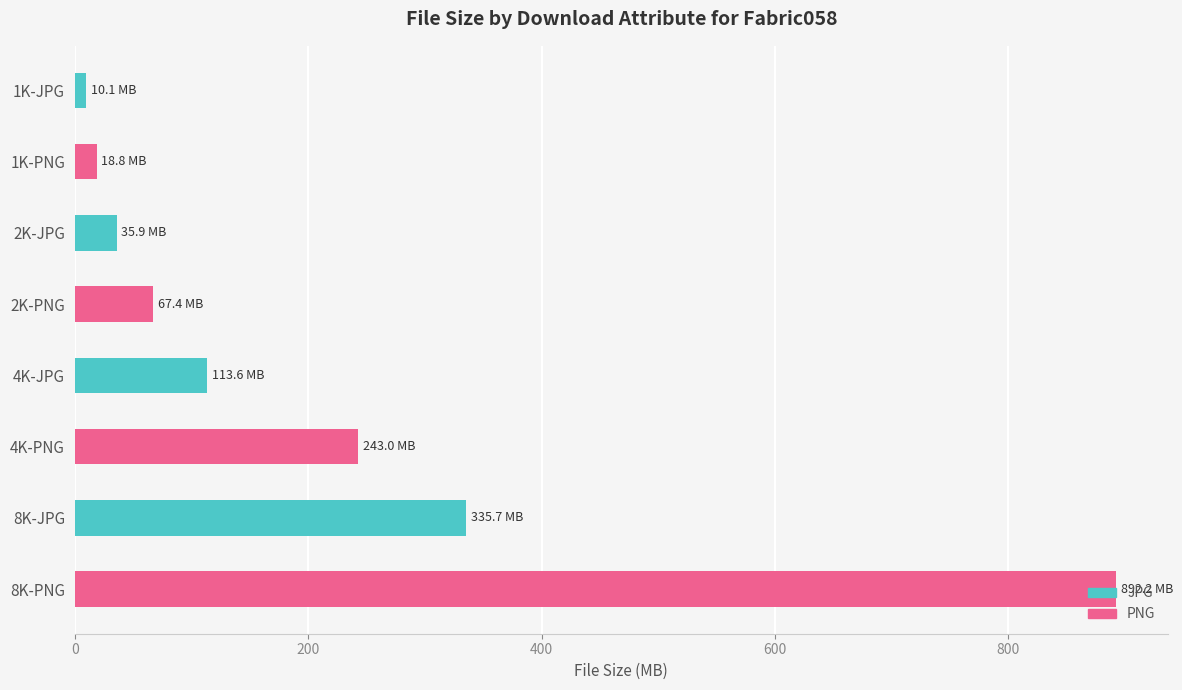

The value of JPG at 8K-JPG is 335.7. True or false?

True